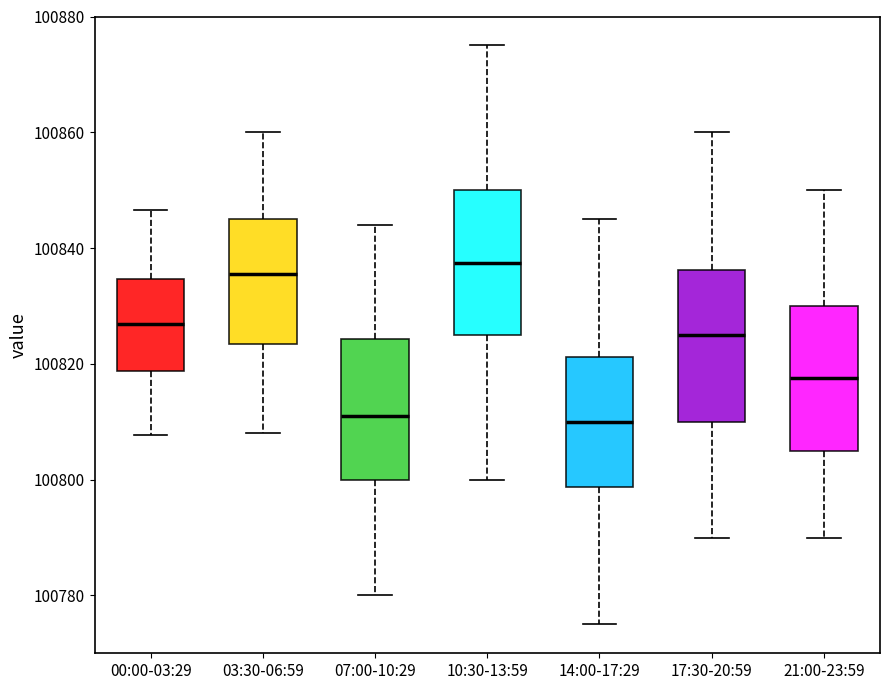

Reading left to right, transcribe this box plot: for each box, give where its median line is, the range the box spans, and where its two whiskers end, as read against the y-axis. The values are not printed on the chart, so give them approximately, as read against the axis.

00:00-03:29: median 100826, box 100818 to 100834, whiskers 100808 to 100846
03:30-06:59: median 100836, box 100824 to 100846, whiskers 100808 to 100860
07:00-10:29: median 100812, box 100800 to 100824, whiskers 100780 to 100844
10:30-13:59: median 100838, box 100826 to 100850, whiskers 100800 to 100876
14:00-17:29: median 100810, box 100798 to 100822, whiskers 100776 to 100846
17:30-20:59: median 100826, box 100810 to 100836, whiskers 100790 to 100860
21:00-23:59: median 100818, box 100806 to 100830, whiskers 100790 to 100850